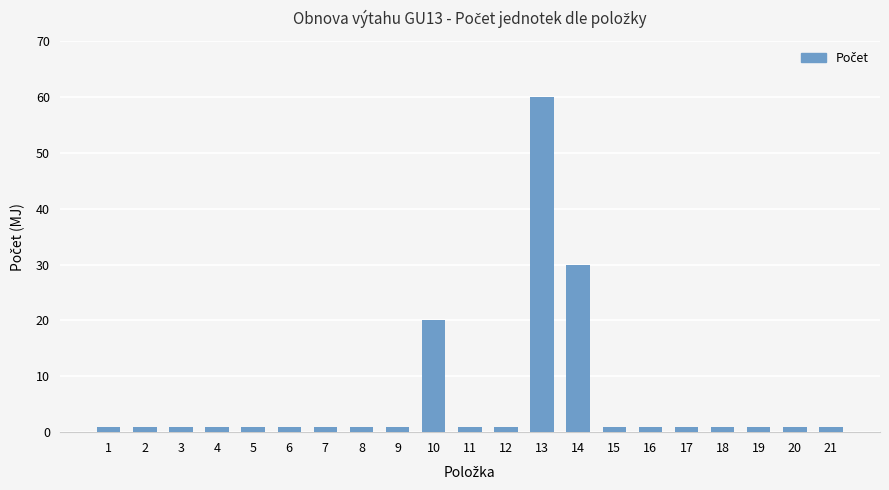

Reading left to right, what are all the values shown in this chart?

1	1	1	1	1	1	1	1	1	20	1	1	60	30	1	1	1	1	1	1	1